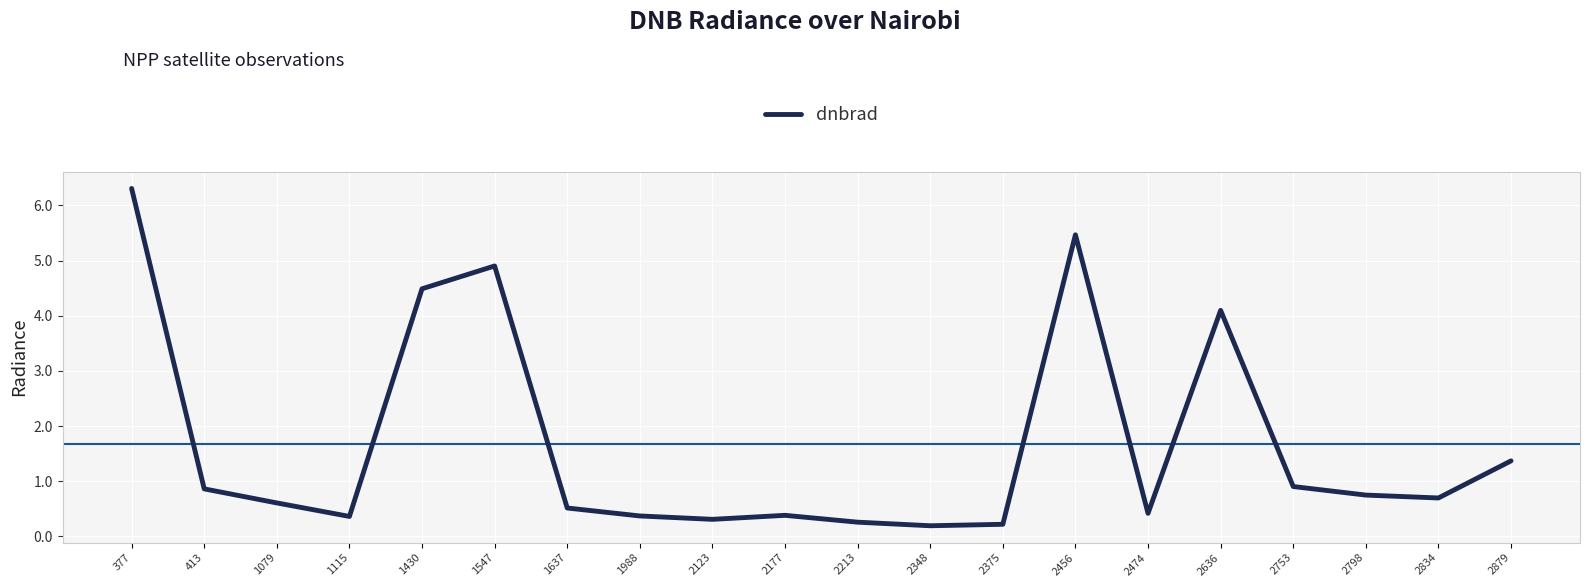

Which category has the highest value across all series?

377